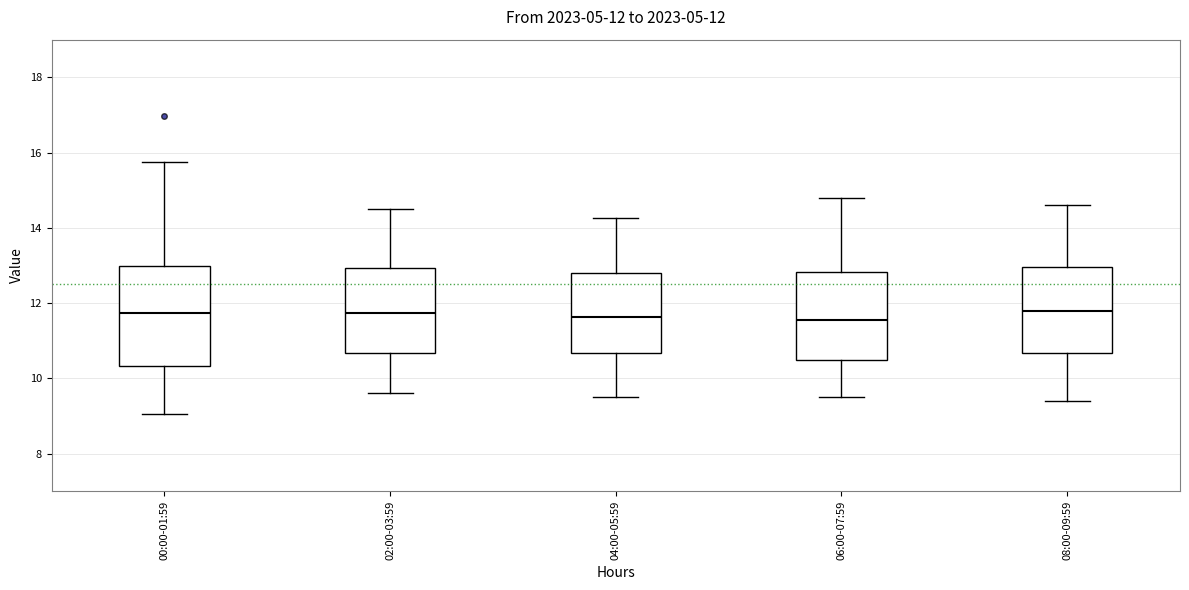

Comparing the boxes themselves (not the whiskers), which one is the tallest?

00:00-01:59